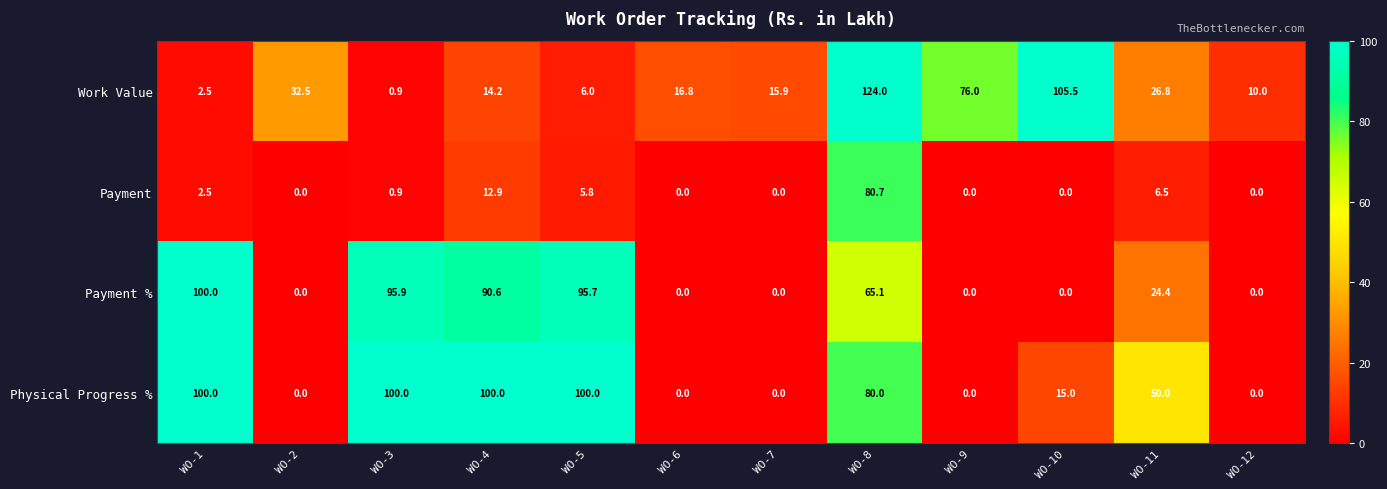

Which series has the widest spread of values?

Work Value